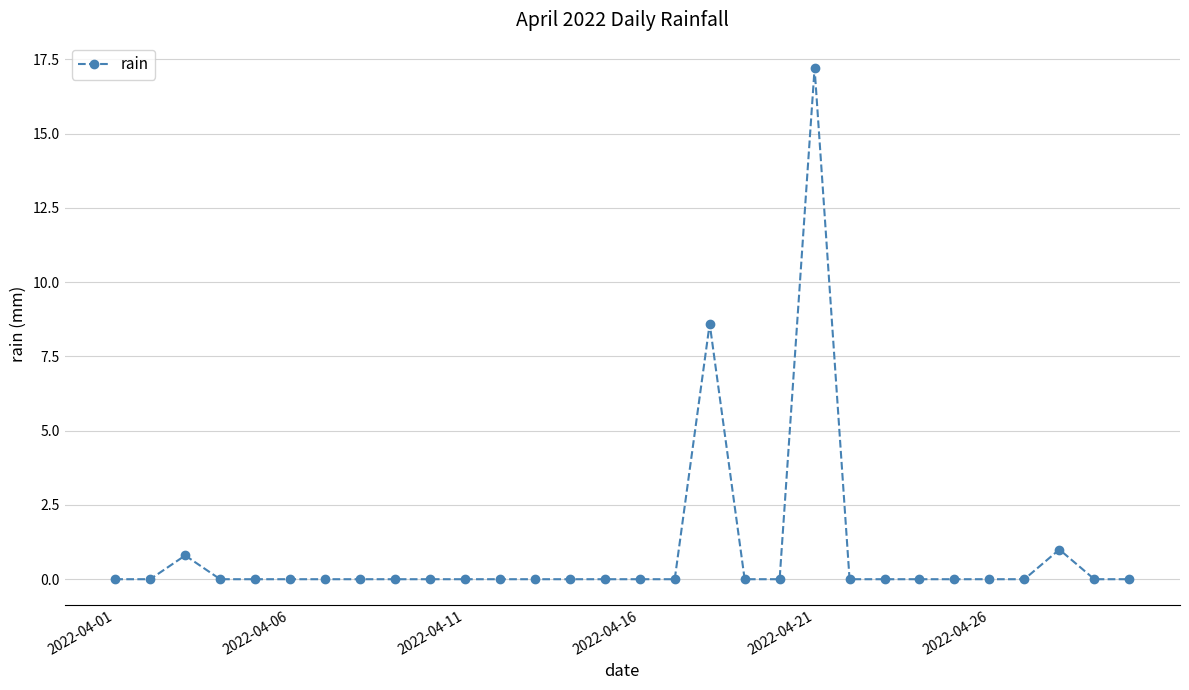

What is the difference between the second highest and minimum values?

8.6